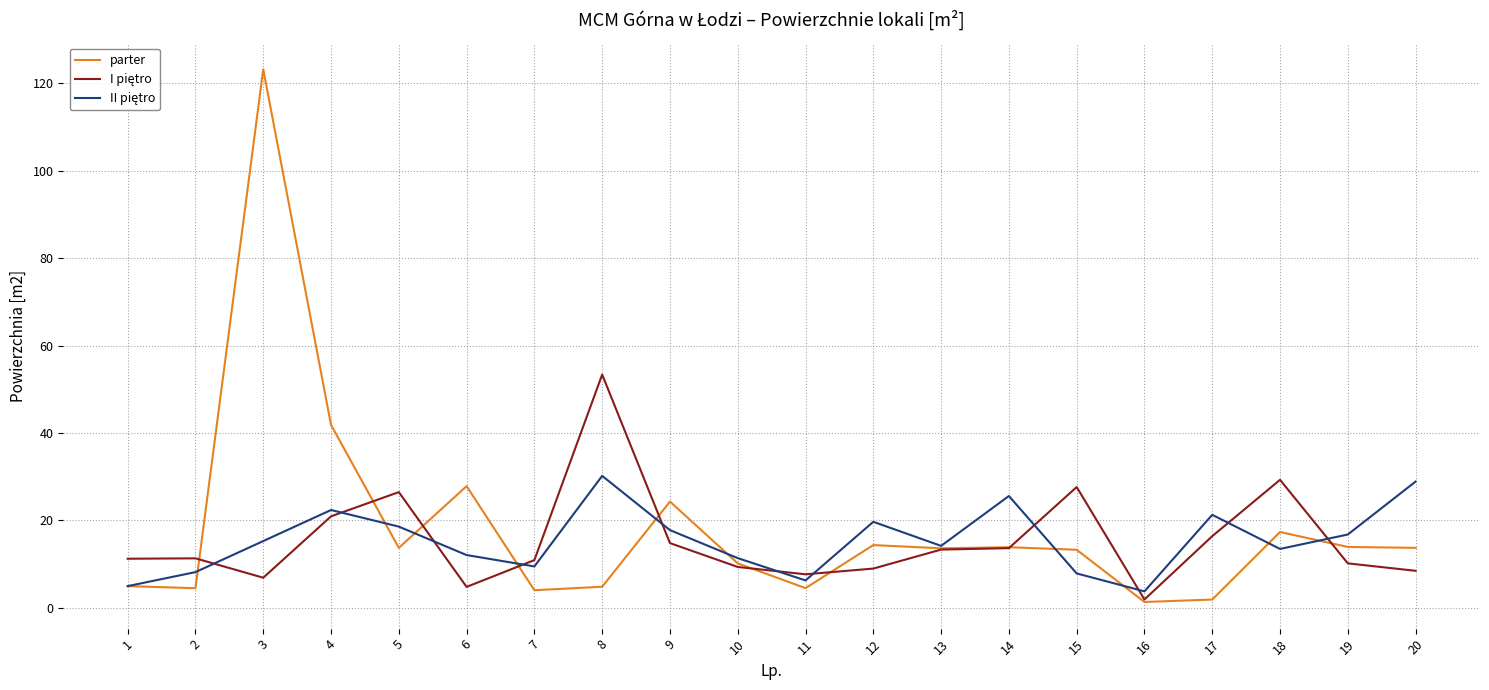

What is the total value across all series at 13?

41.2